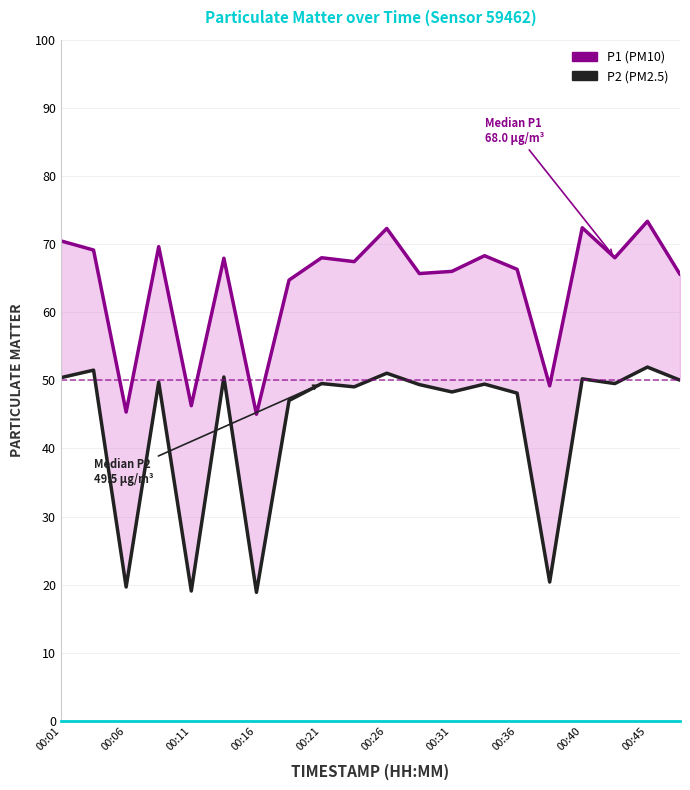

What is the minimum value for P2?

18.9